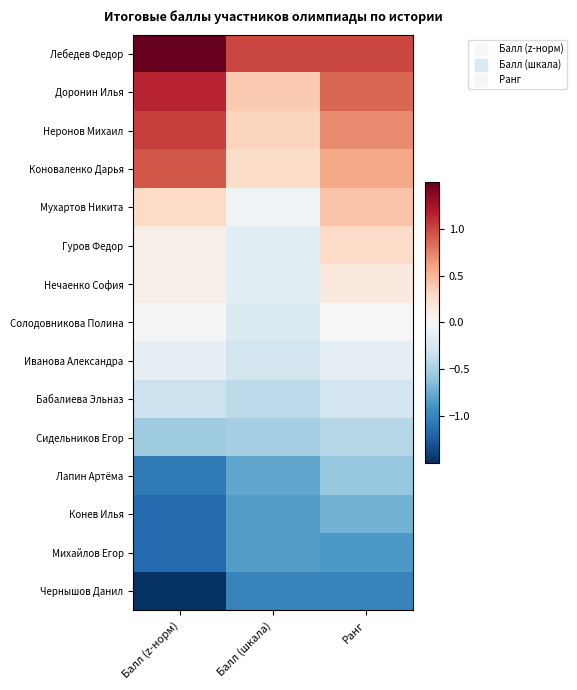

At Ранг, list the series in order from largest to smallest.

Лебедев Федор, Доронин Илья, Неронов Михаил, Коноваленко Дарья, Мухартов Никита, Гуров Федор, Нечаенко София, Солодовникова Полина, Иванова Александра, Бабалиева Эльназ, Сидельников Егор, Лапин Артёма, Конев Илья, Михайлов Егор, Чернышов Данил